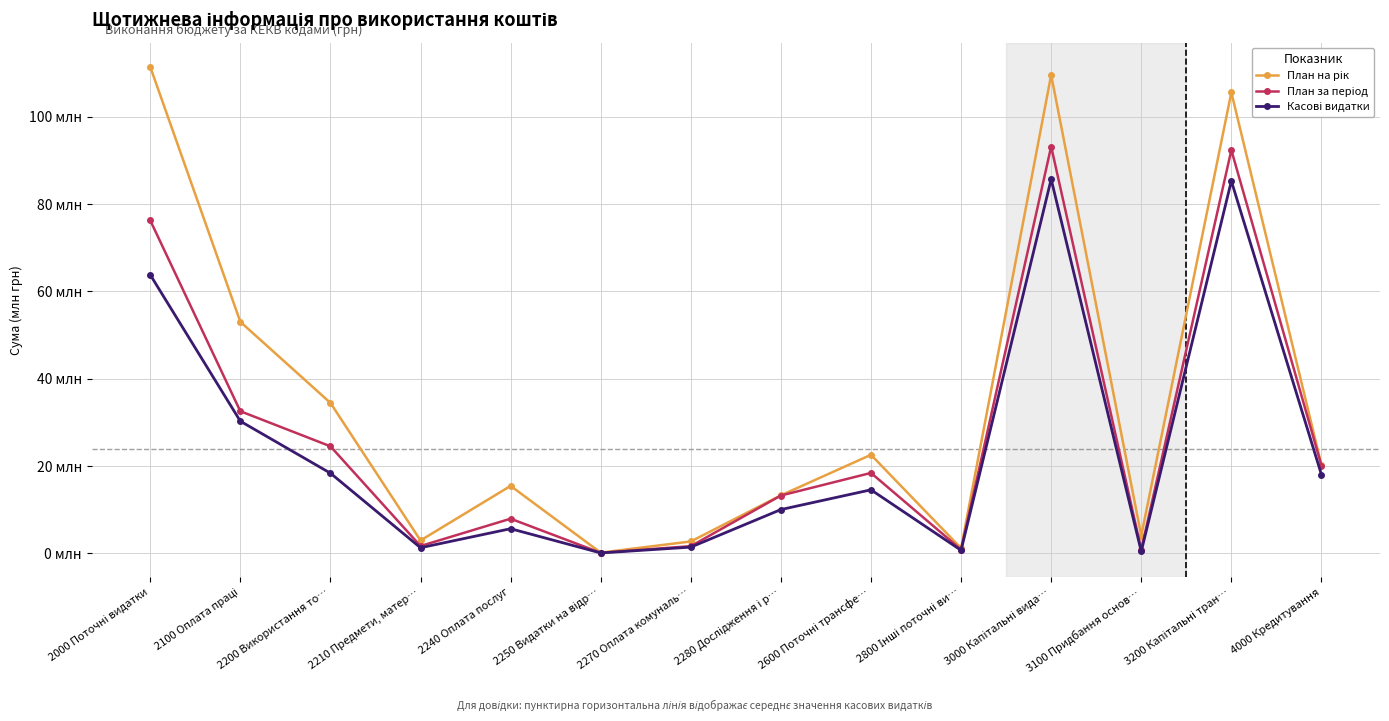

Is this an area chart (filled region under the line)?

No